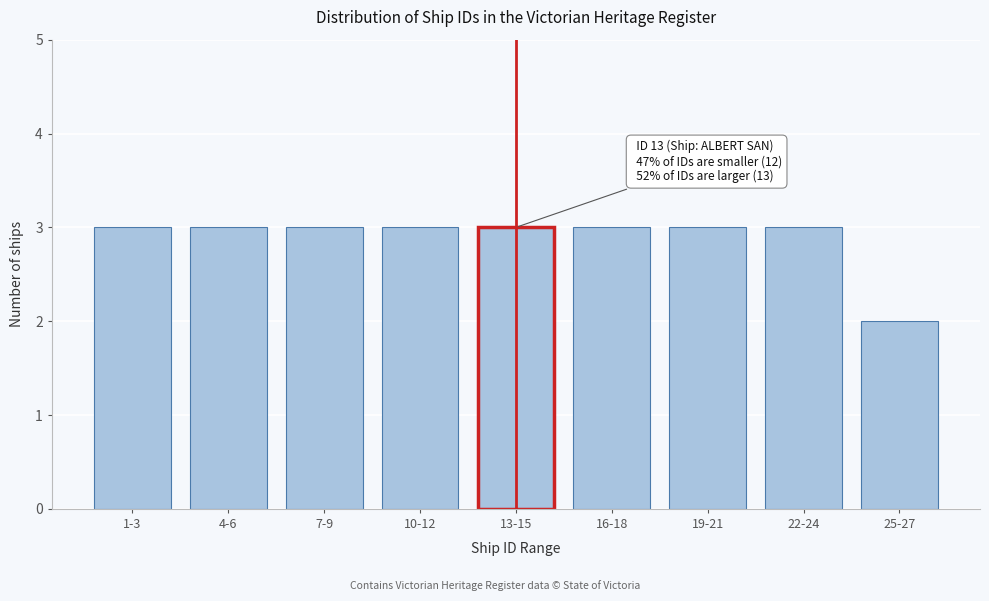

Reading left to right, extract all data points from this chart.

3	3	3	3	3	3	3	3	2